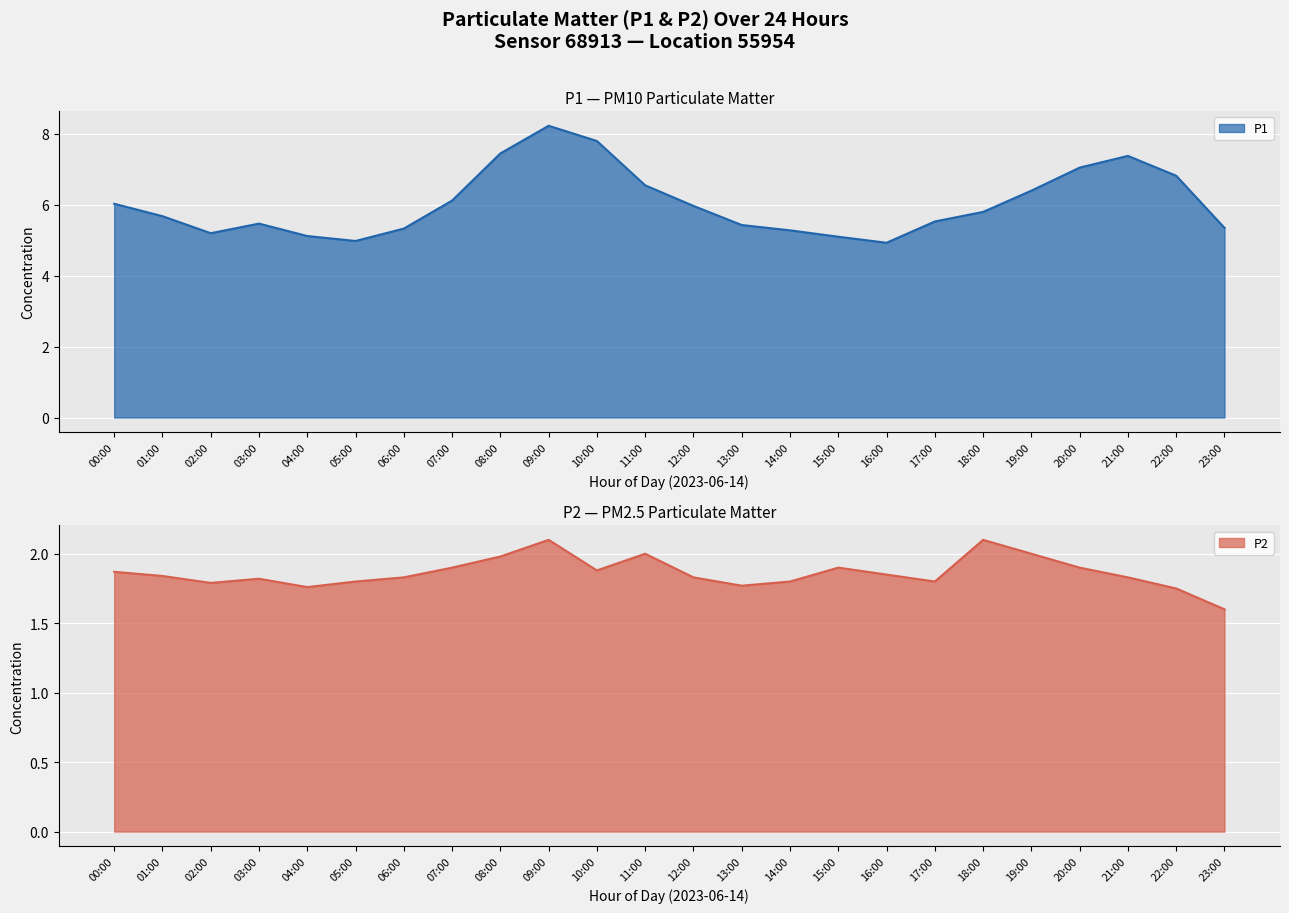

What is the total value across all series at 06:00?

7.2